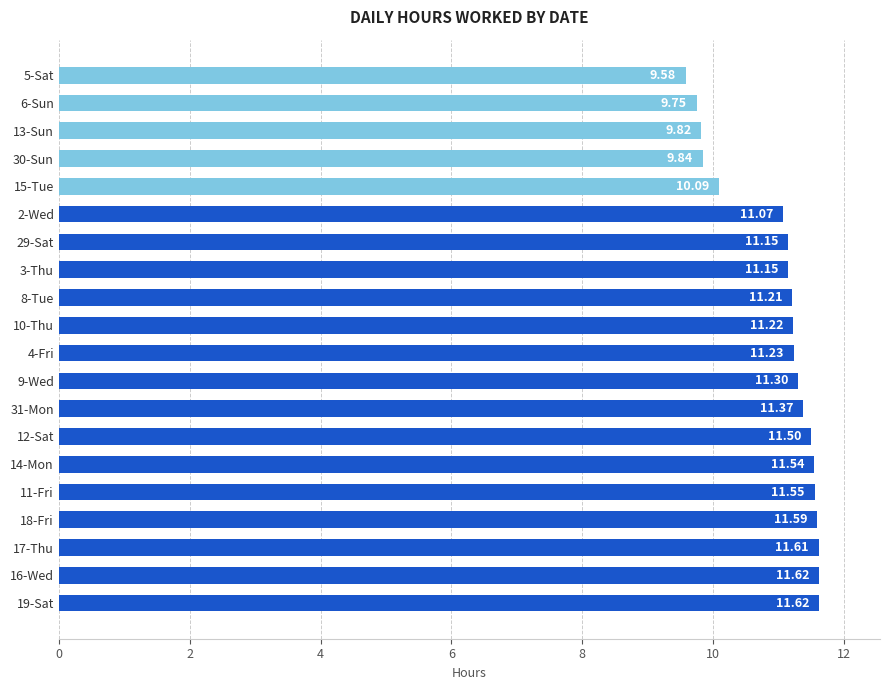

How many values exceed 11?

15